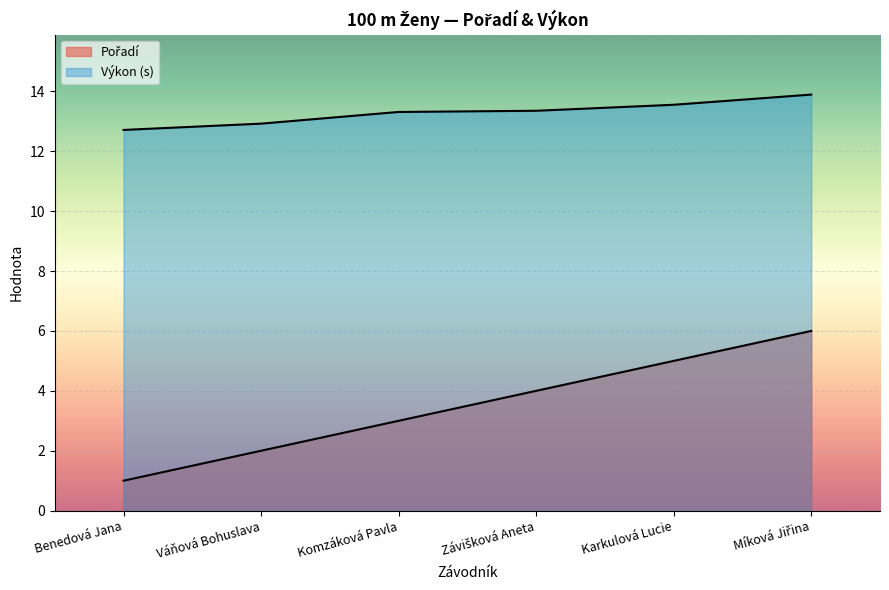

True or false: Pořadí and Výkon intersect in this chart.

False